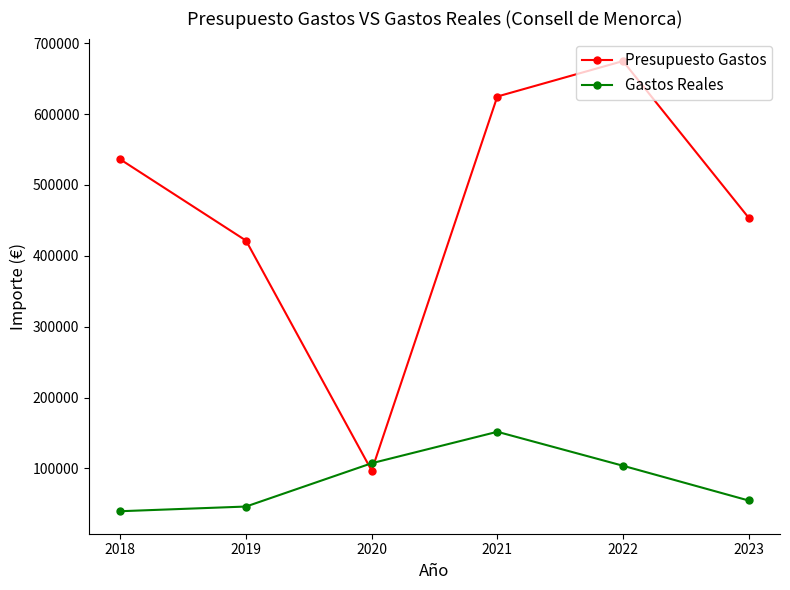

At which label does Presupuesto Gastos reach its minimum?

2020